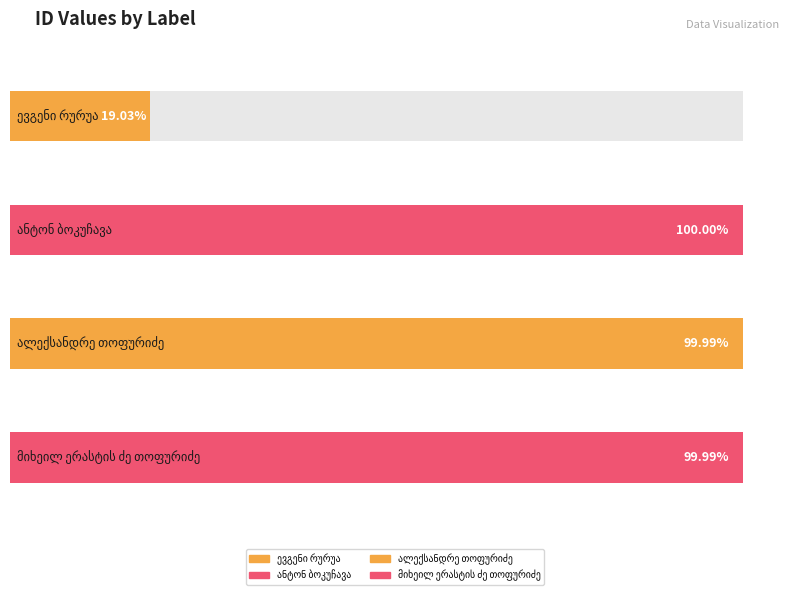

Which label corresponds to the smallest value in the chart?

ევგენი რურუა